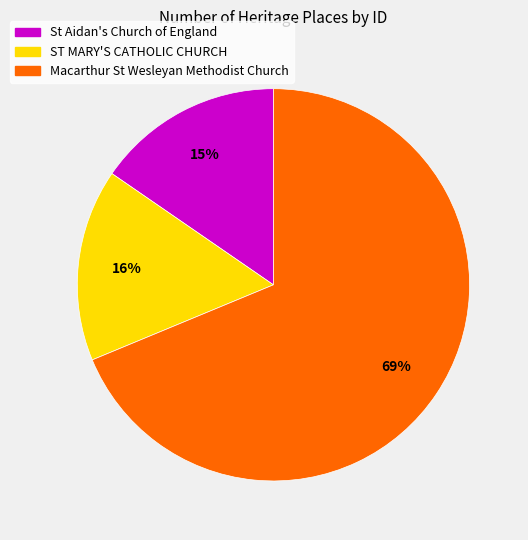

To the nearest percent, what is the average slice percentage?

33%